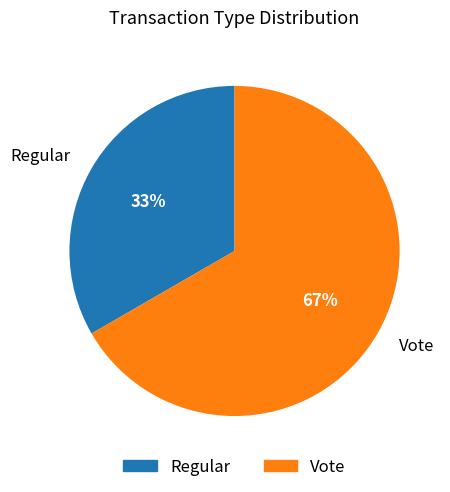

Is it true that Regular is 33% of the pie?

True